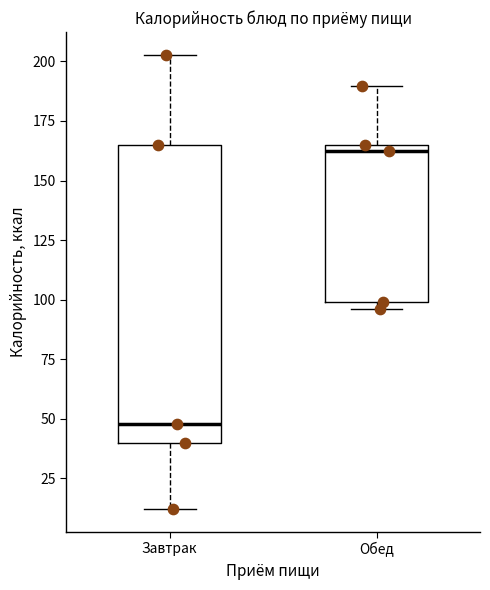

Which box's median line is the lowest?

Завтрак